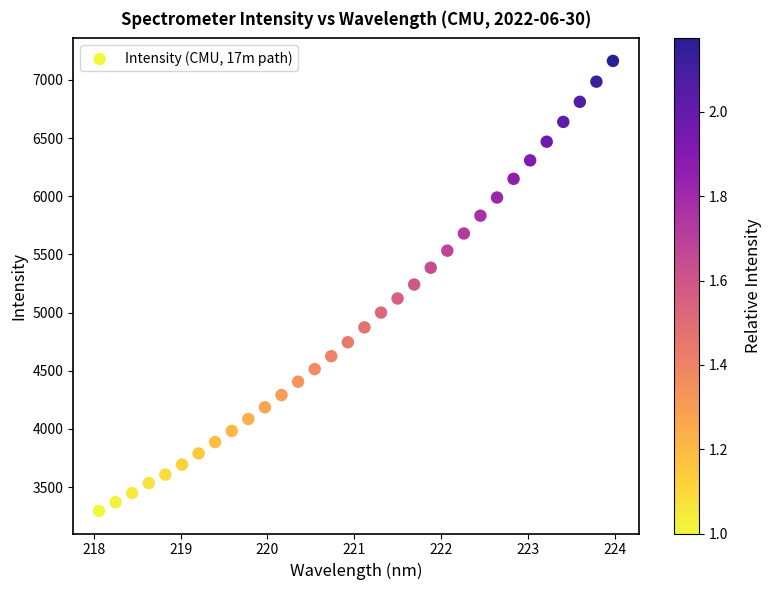

What is the range of Y values (max minus min)?

3869.0